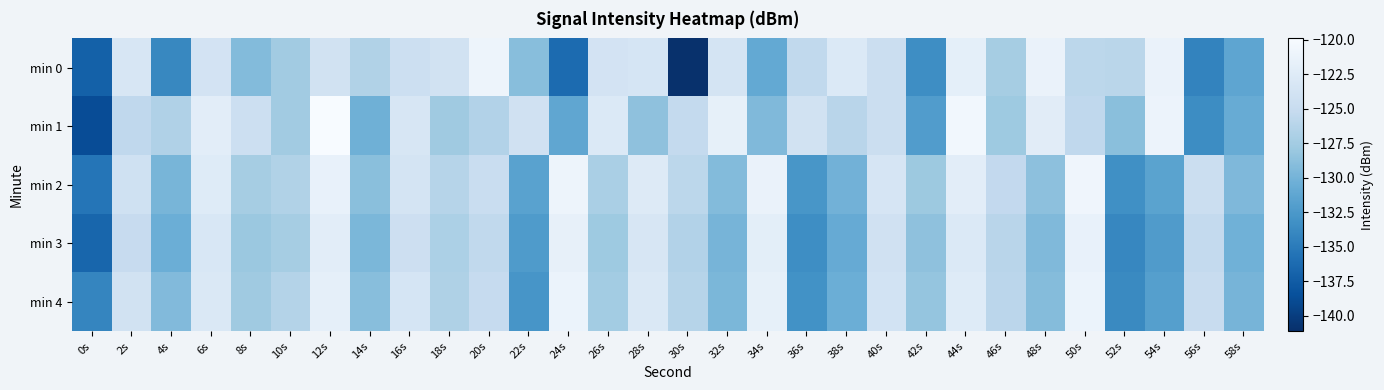

Which series has the largest range (max minus min)?

min 0